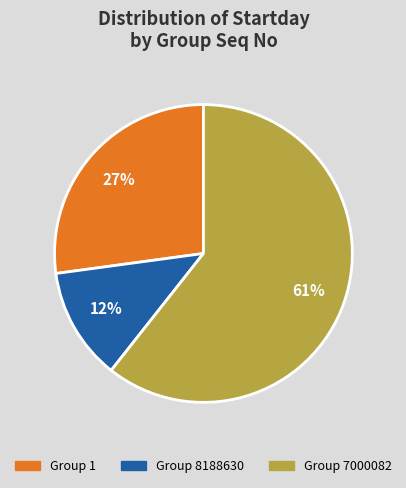

Is there any slice that represents more than half of the pie?

Yes